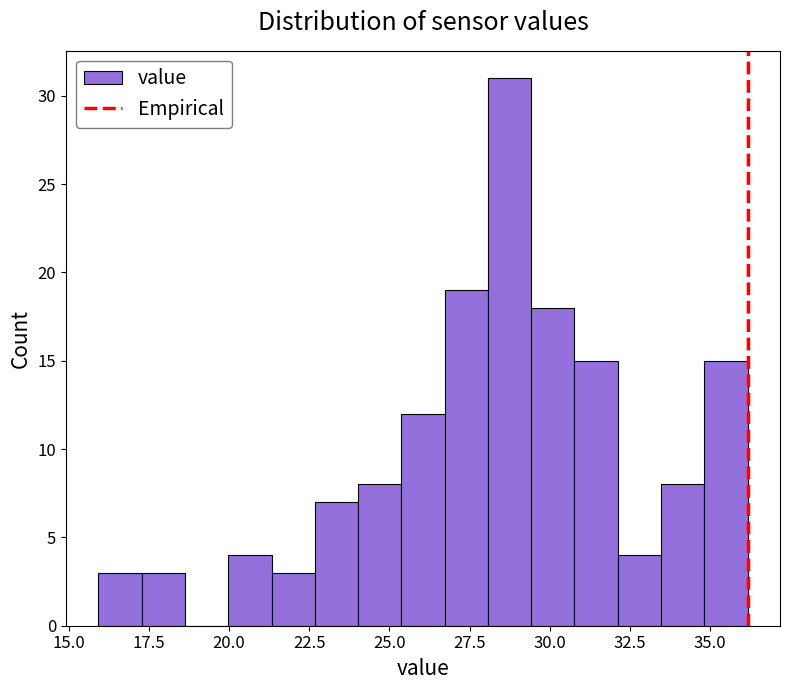

Read against the x-axis, roughly where is the centre of the tallest bar?

28.5